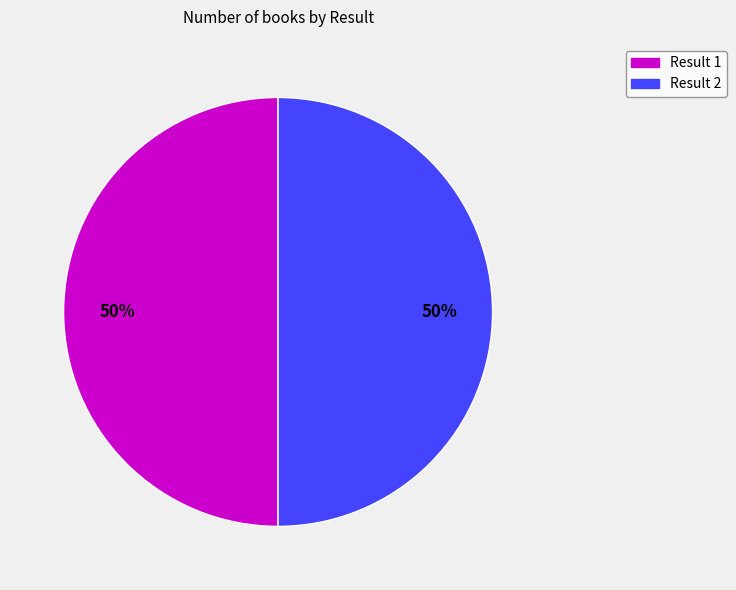

Count the number of slices in the pie.

2